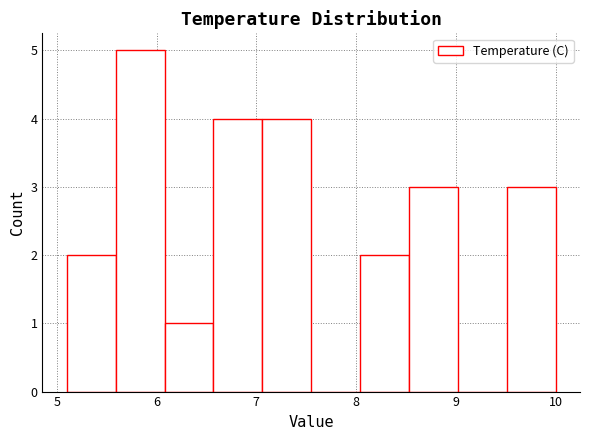

Over which range of the x-axis is the bar tallest?

5.59 to 6.08